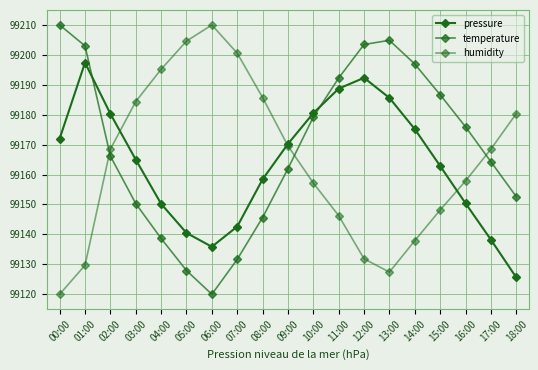

True or false: temperature has more than 2 points higher than both neighbors.

False